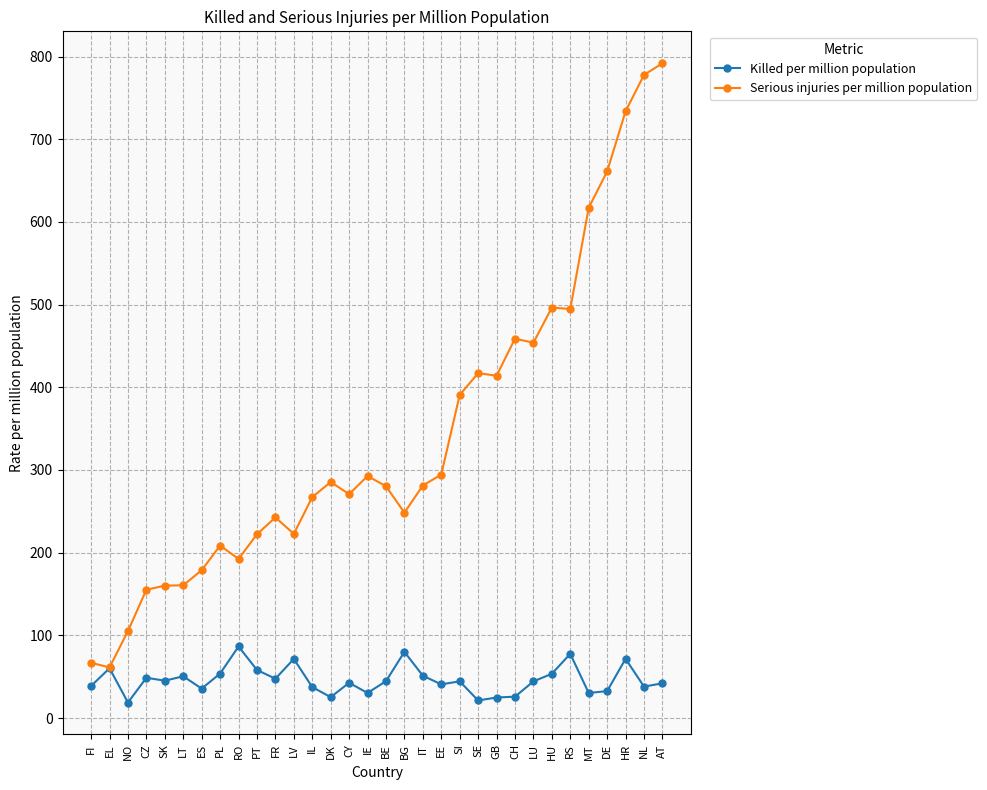

What is the value of the Serious injuries per million population point at the 22nd from the left?

417.1